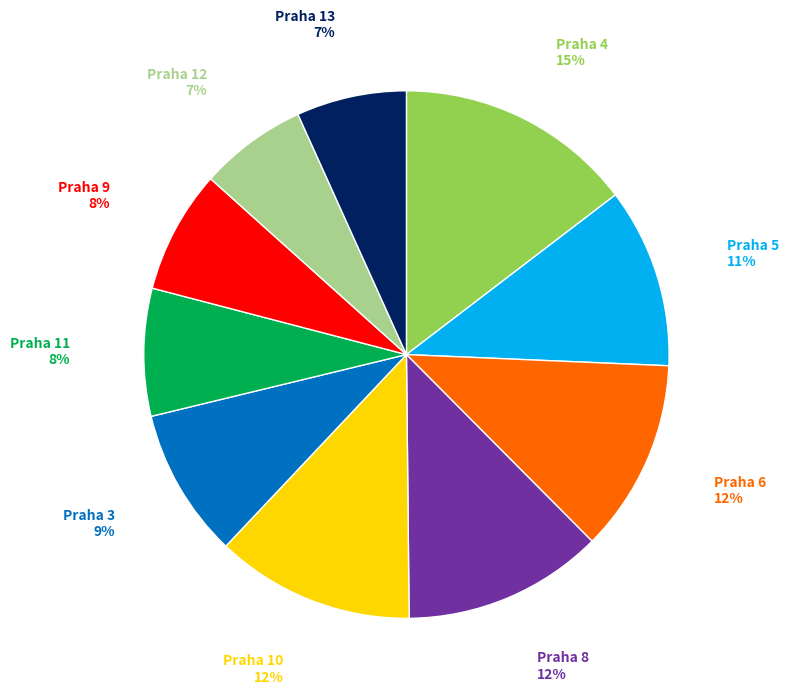

Combined, do Praha 5 and Praha 3 account for over 50%?

No